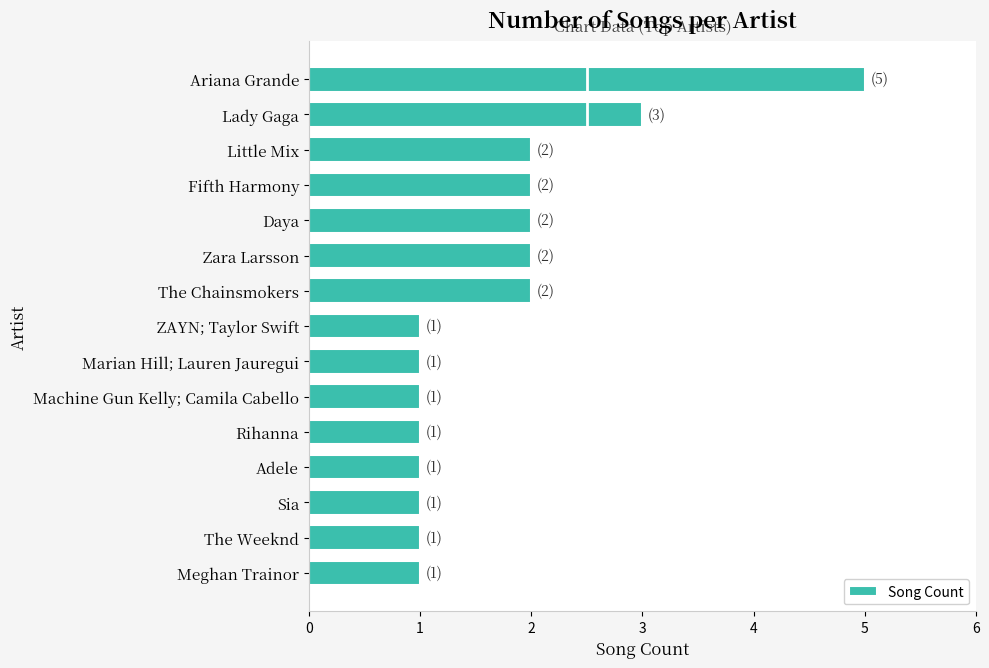

What is the smallest value displayed?

1